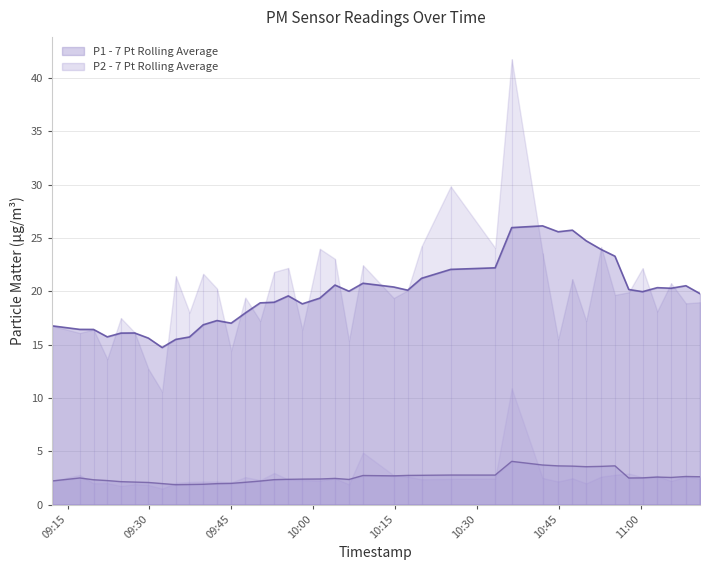

True or false: P2 has more than 1 interior local peaks.

True